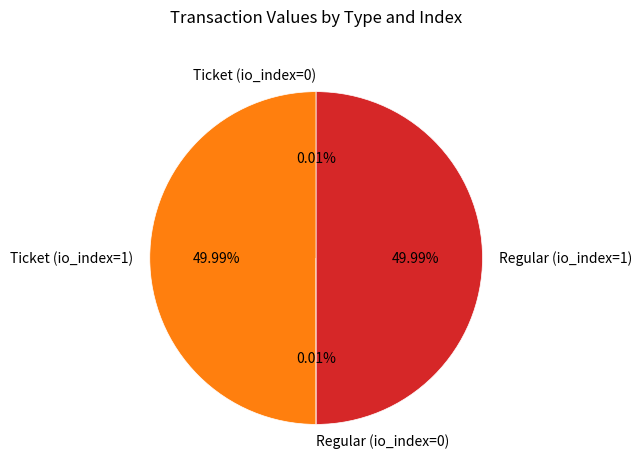

Is the sum of Regular (io_index=1) and Ticket (io_index=1) greater than half?

Yes